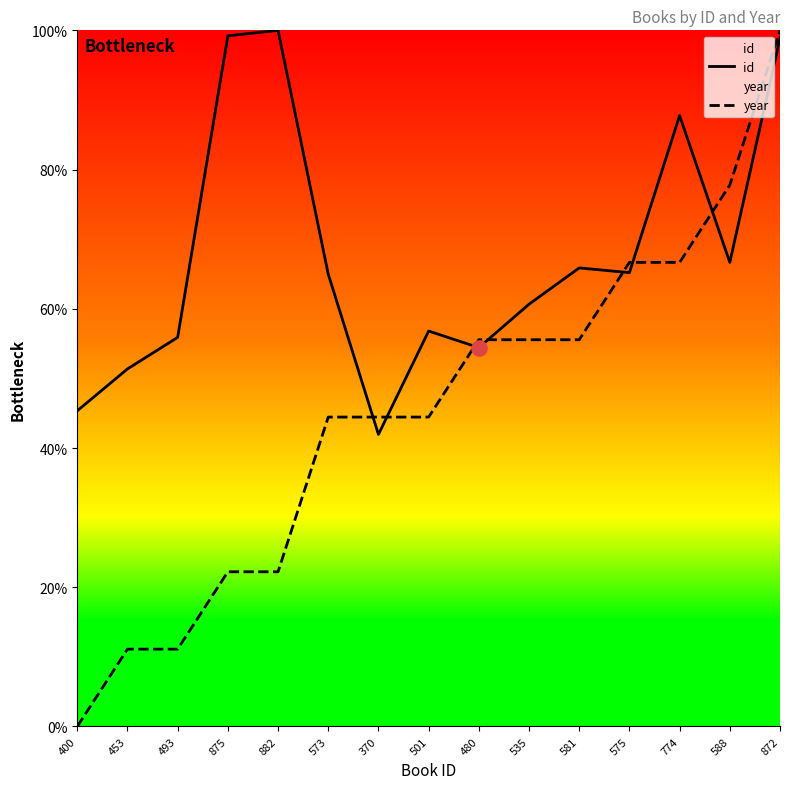

Which series contains the highest Y value?

id